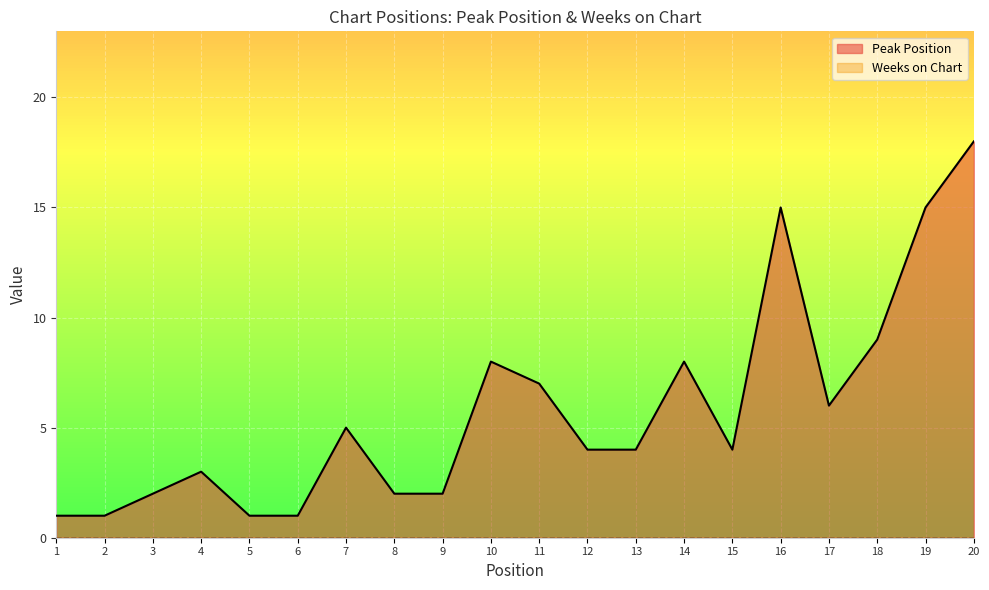

The chart shows a value of 1 at 8. True or false?

False